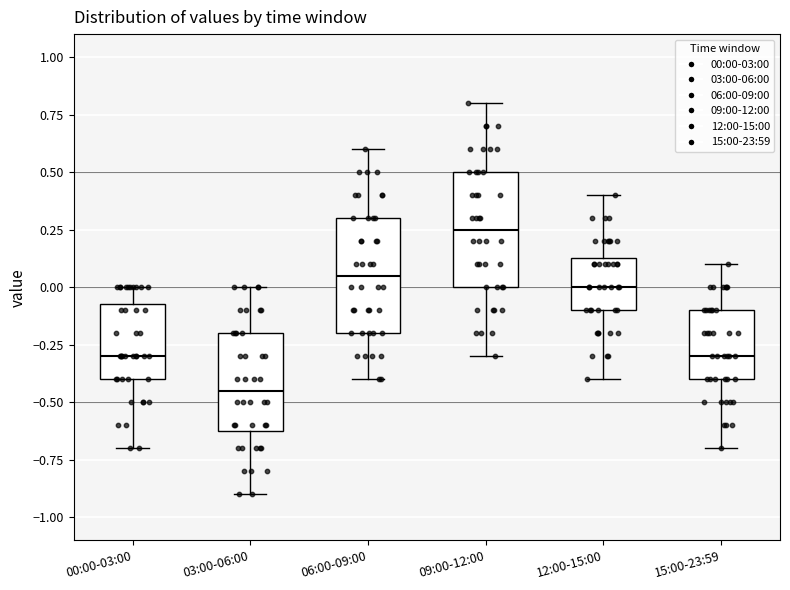

Which box's median line is the highest?

09:00-12:00